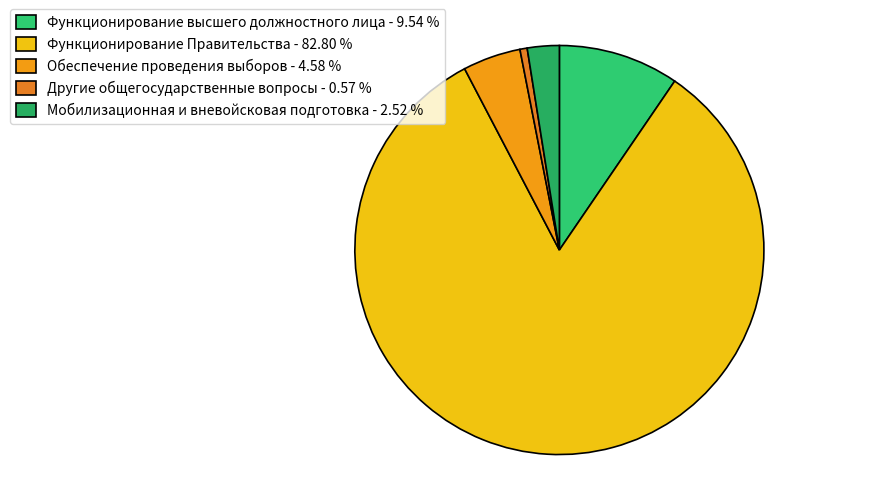

Which has a higher value, Функционирование Правительства or Другие общегосударственные вопросы?

Функционирование Правительства